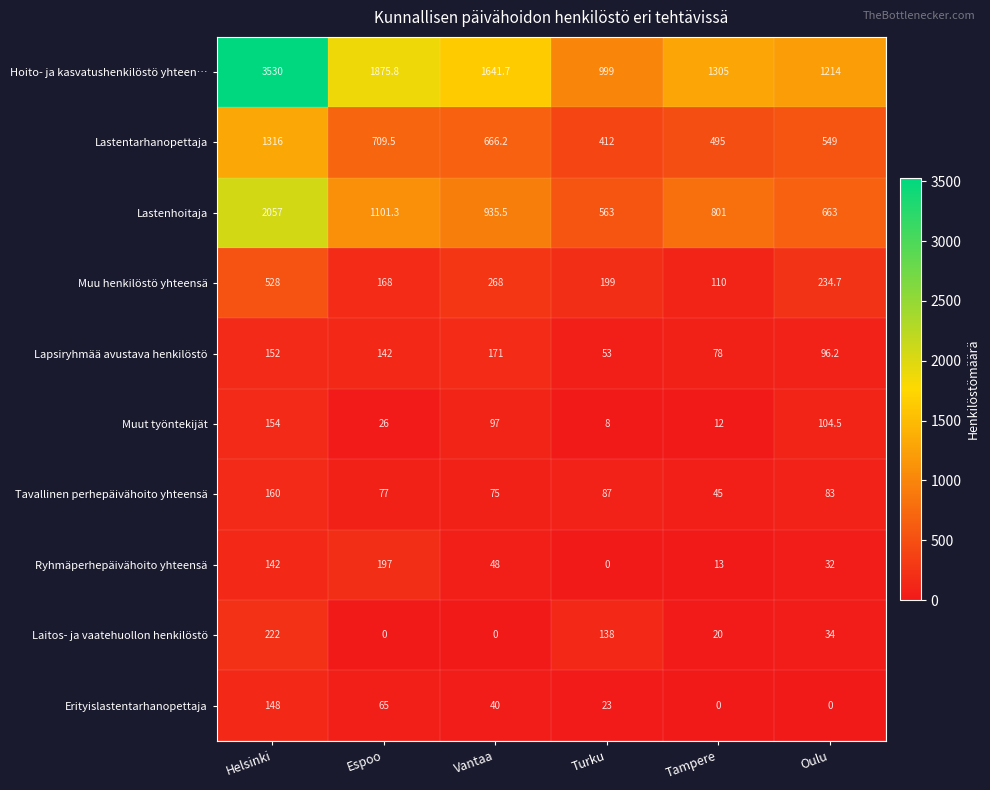

True or false: Hoito- ja kasvatushenkilöstö yhteen… has a value of 952.0 at Espoo.

False